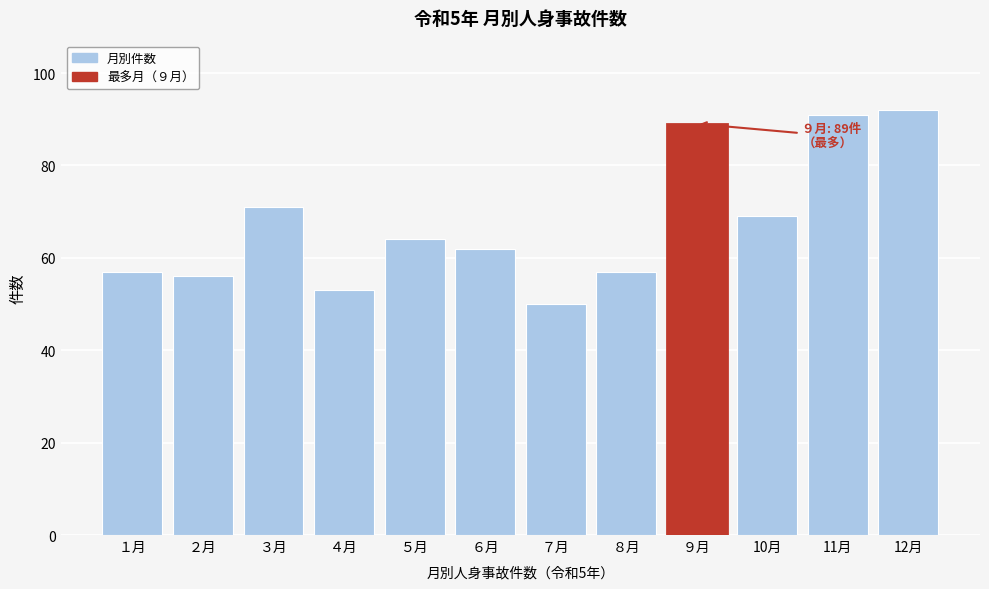

Reading left to right, what are all the values shown in this chart?

１月=57	２月=56	３月=71	４月=53	５月=64	６月=62	７月=50	８月=57	９月=89	10月=69	11月=91	12月=92